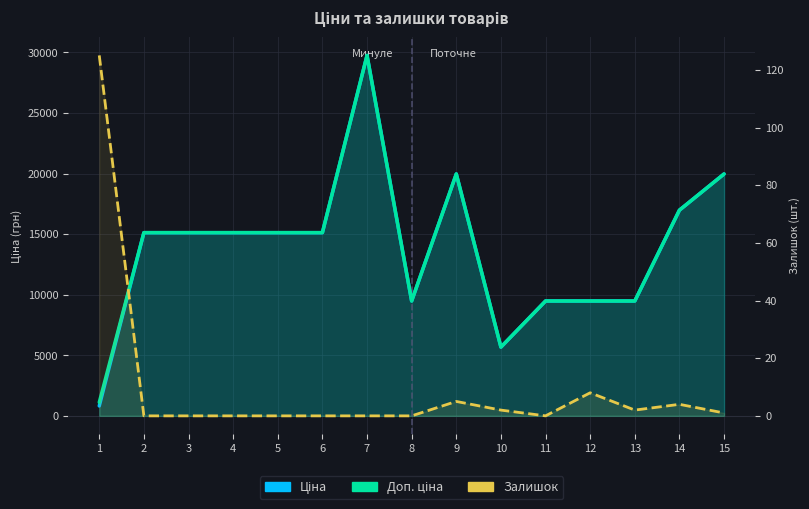

How many data points in Доп. ціна are above 15120?

4